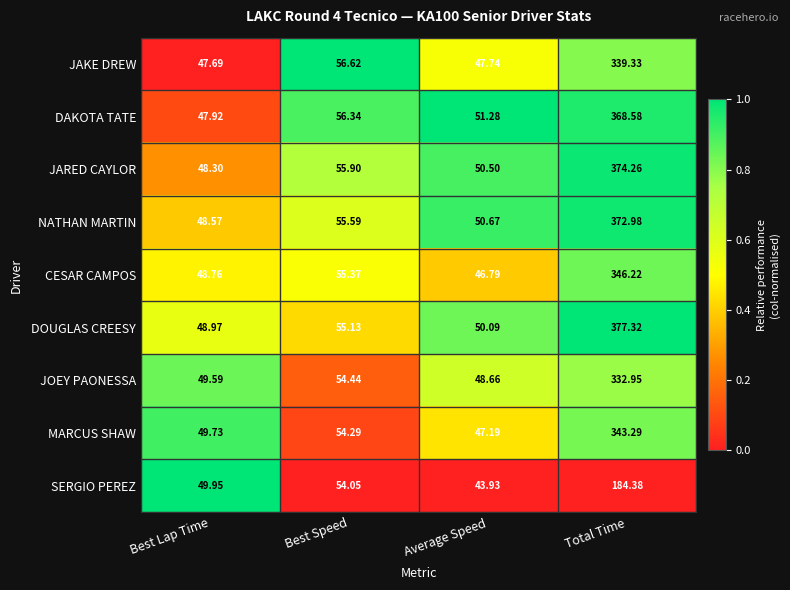

List the series in order of their peak value, highest first.

DOUGLAS CREESY, JARED CAYLOR, NATHAN MARTIN, DAKOTA TATE, CESAR CAMPOS, MARCUS SHAW, JAKE DREW, JOEY PAONESSA, SERGIO PEREZ